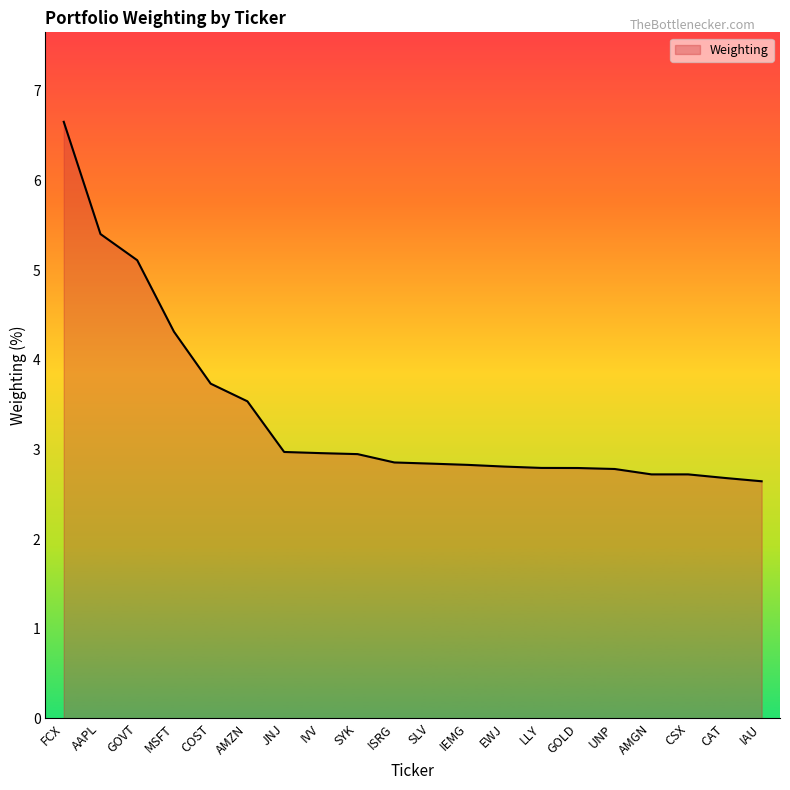

Which category has the highest value across all series?

FCX